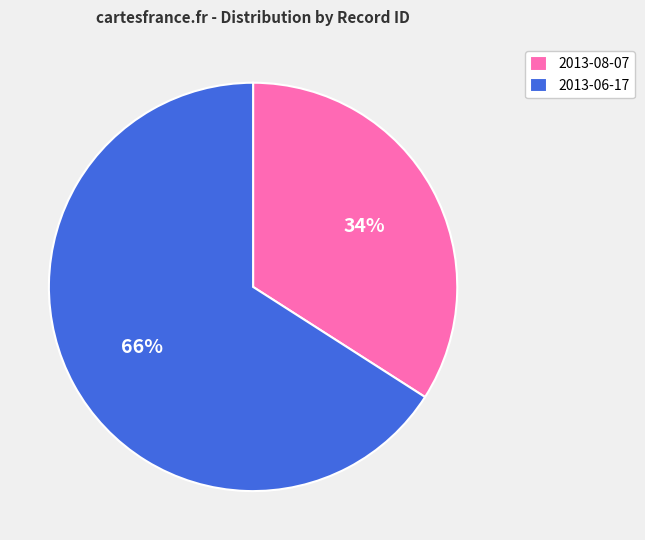

To the nearest percent, what is the difference between the largest and smallest slice percentages?

32%